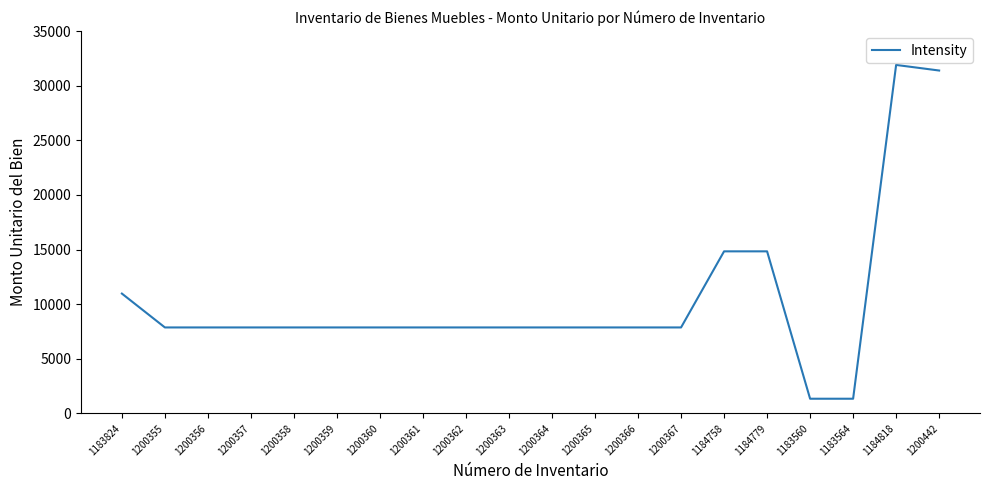

What is the difference between the maximum and minimum values?

30554.4